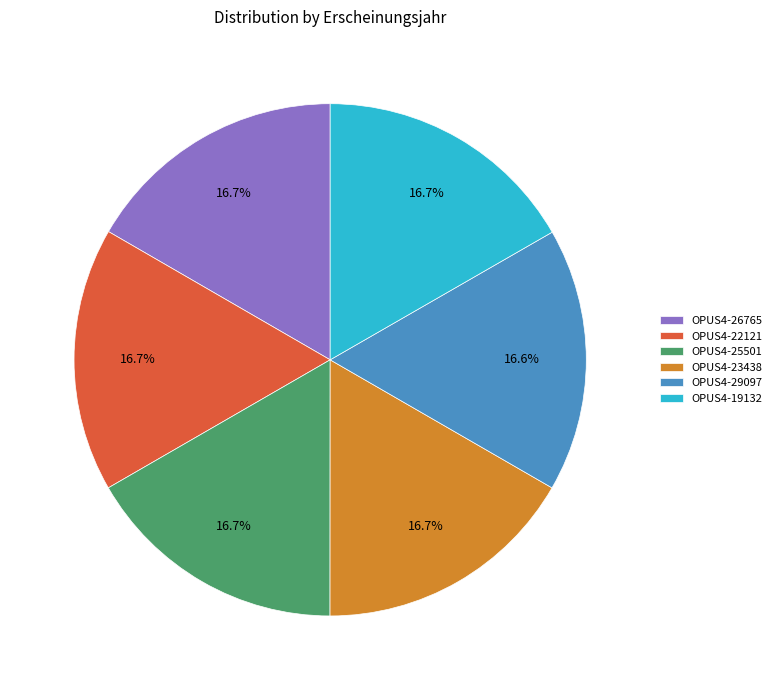

To the nearest percent, what portion does OPUS4-29097 represent?

17%